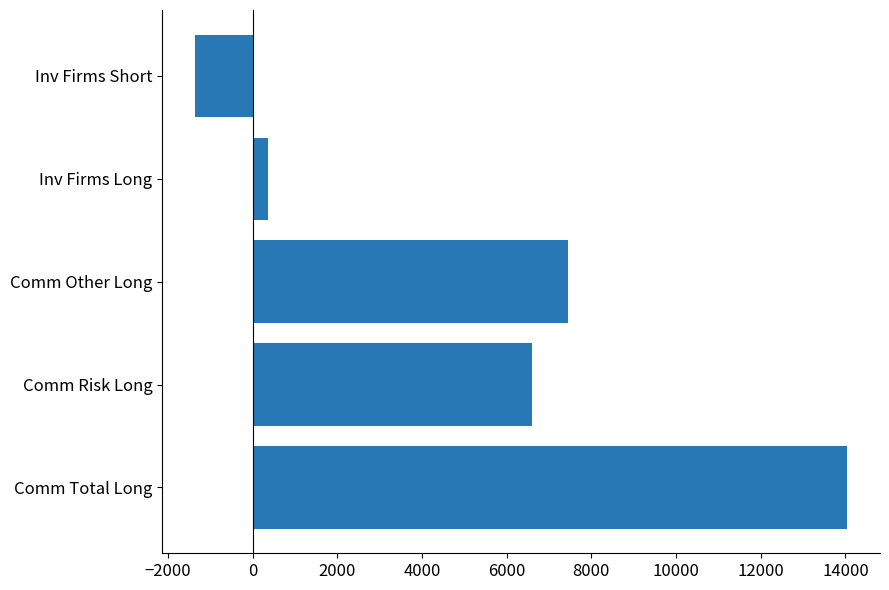

What is the change in value from Comm Total Long to Comm Risk Long?

-7450